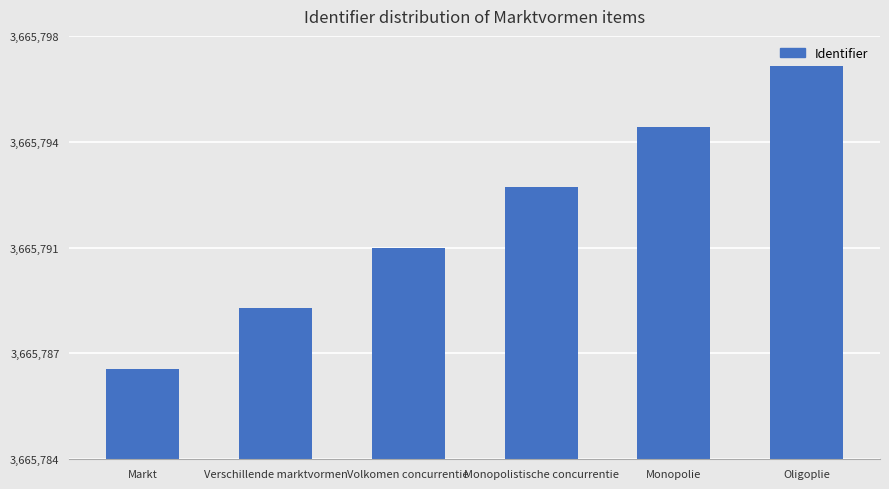

Where does the data first go above 3665793?

Monopolie